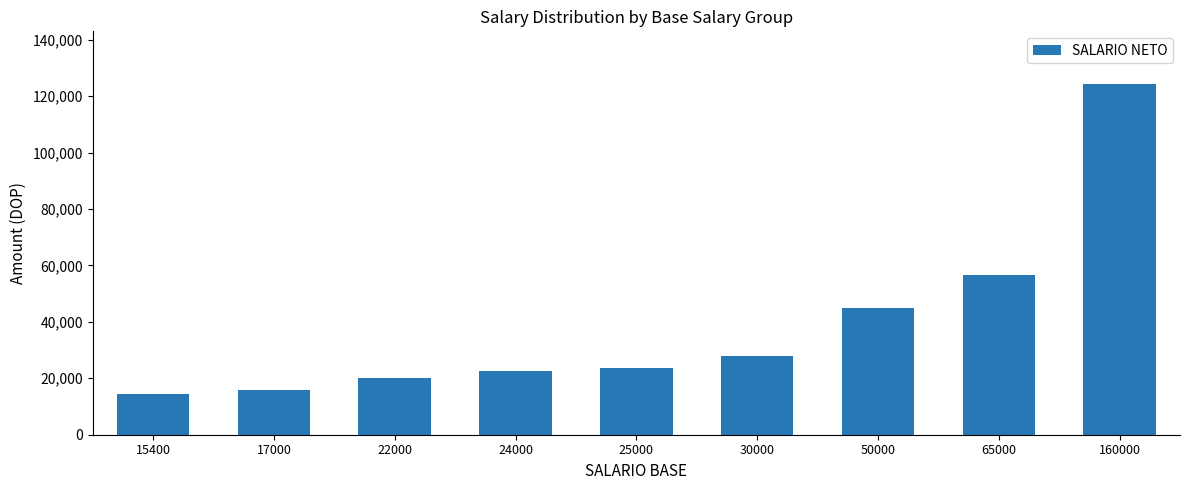

What is the value of the 2nd bar from the left?

15970.3